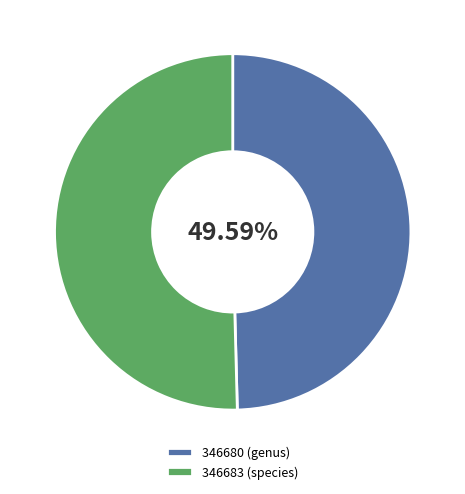

Which slice represents more than half of the pie?

346683 (species)